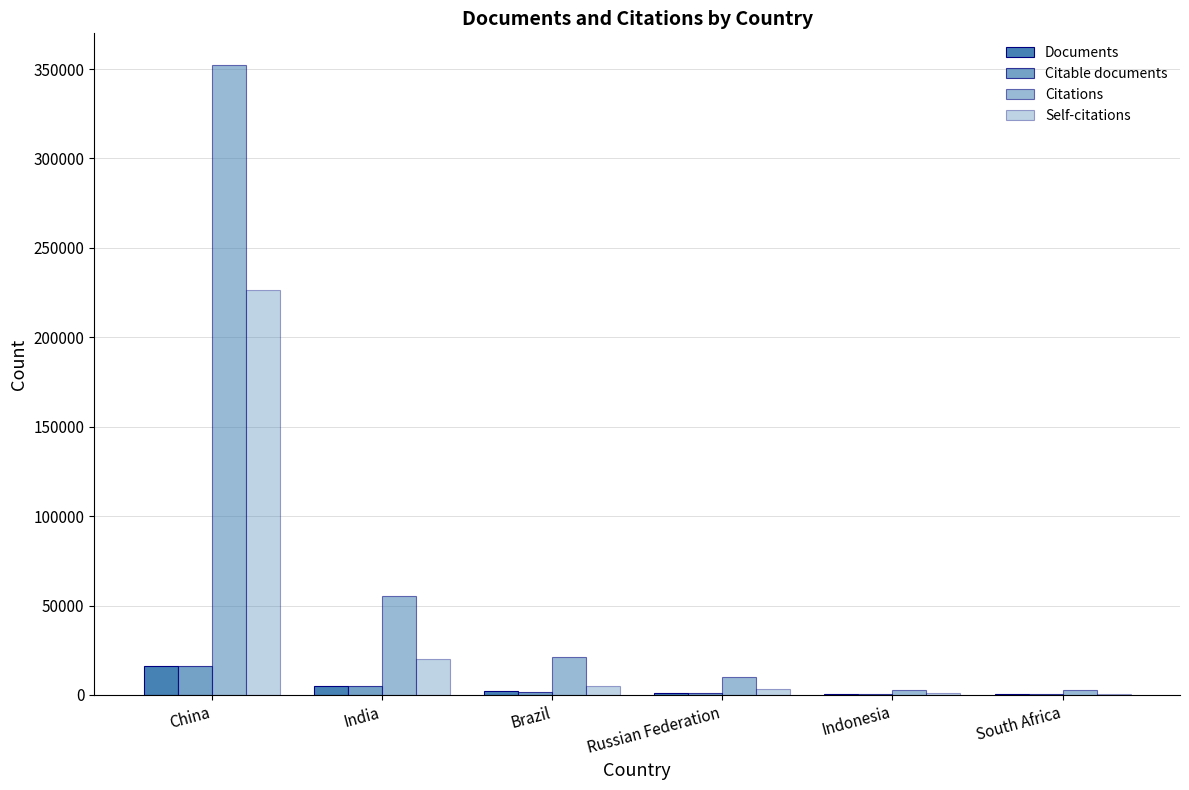

How many distinct data groups are displayed?

4